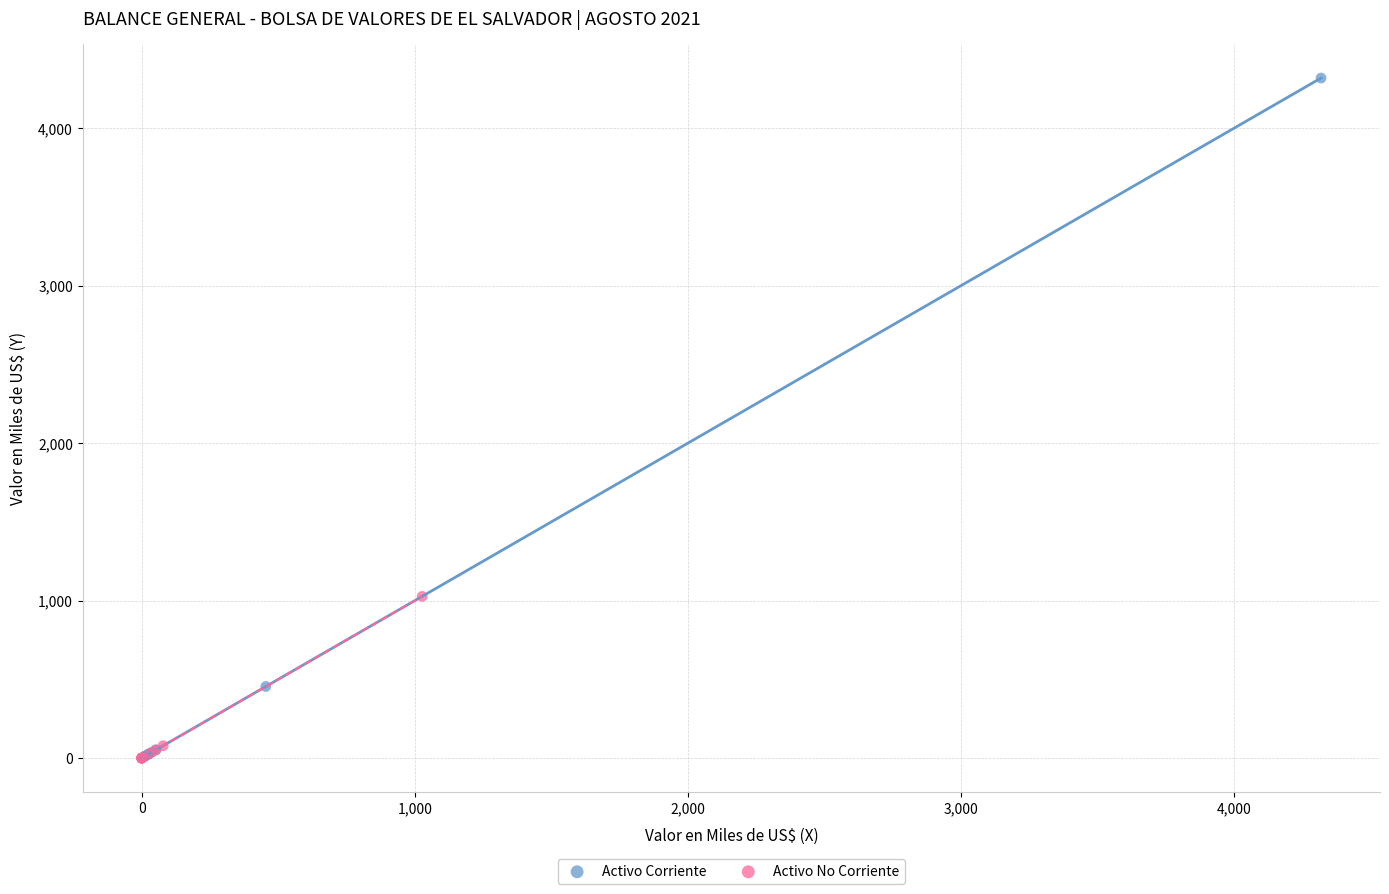

Which series has the largest Y range (max minus min)?

Activo Corriente